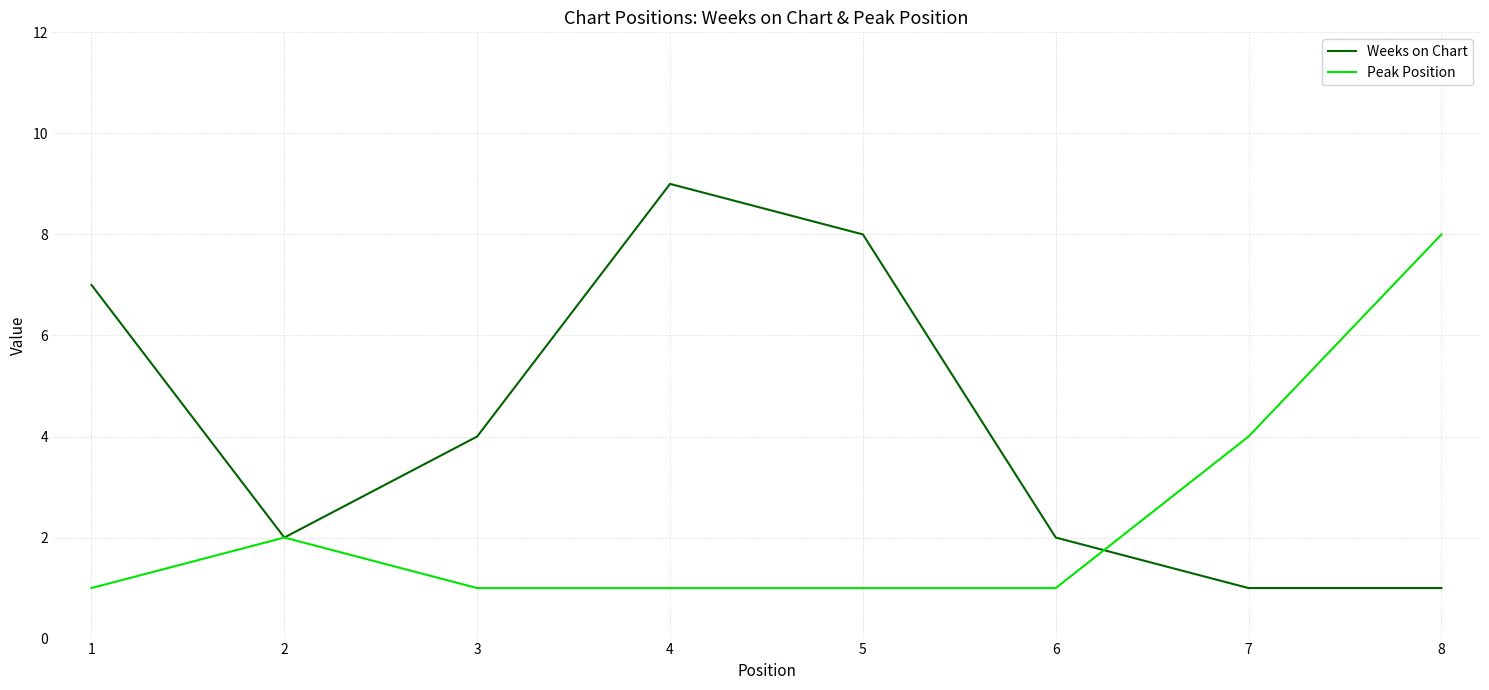

True or false: Peak Position has a value of 4 at 7.

True